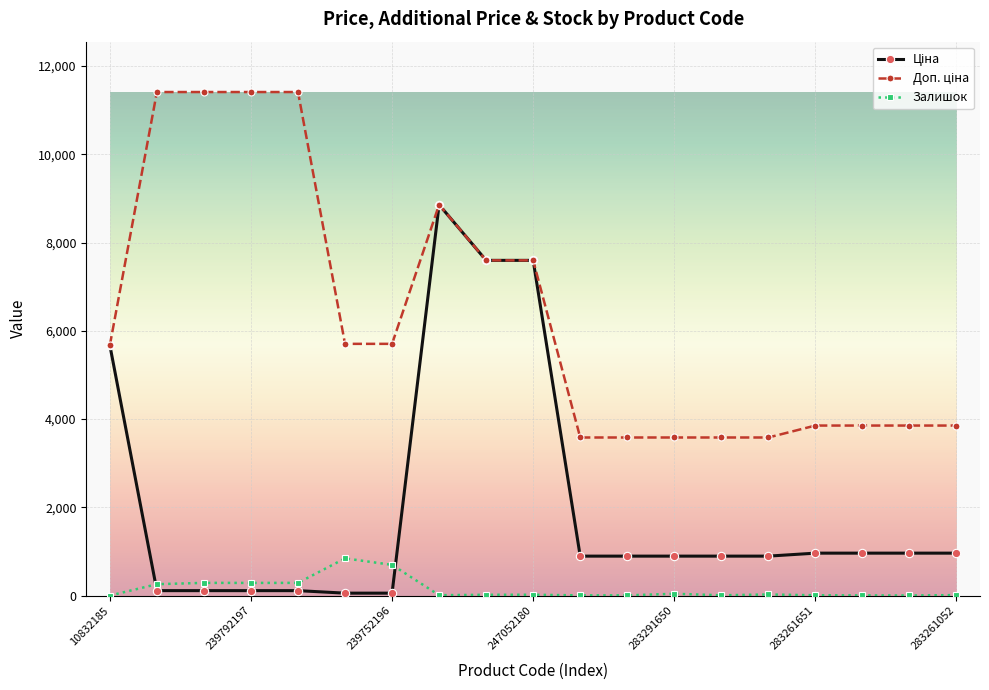

At how many categories does at least one series exceed 10913?

4